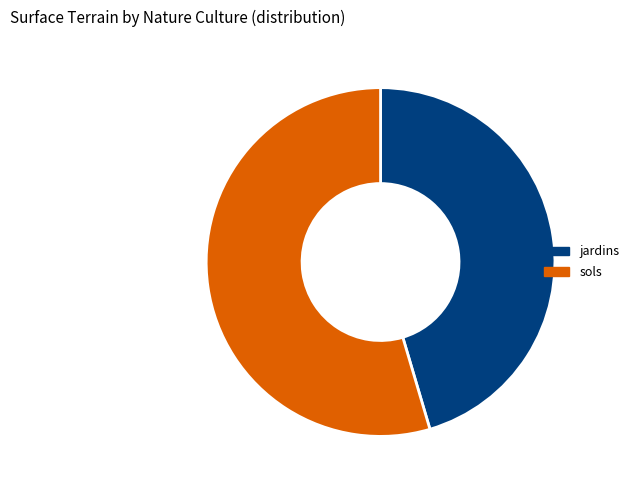

Approximately how many times larger is the value at jardins compared to sols?

0.8